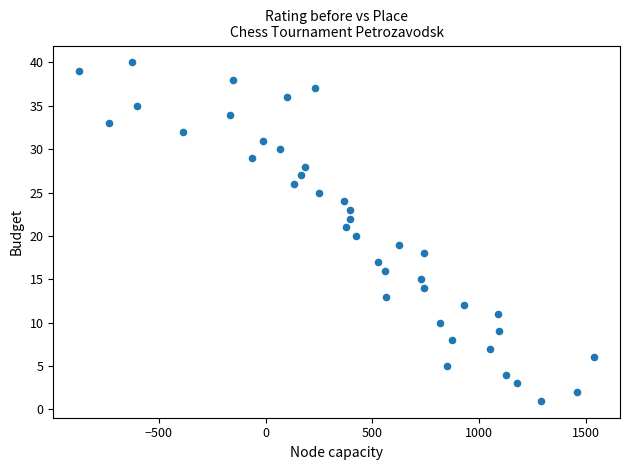

What is the range of X values (max minus min)?

2412